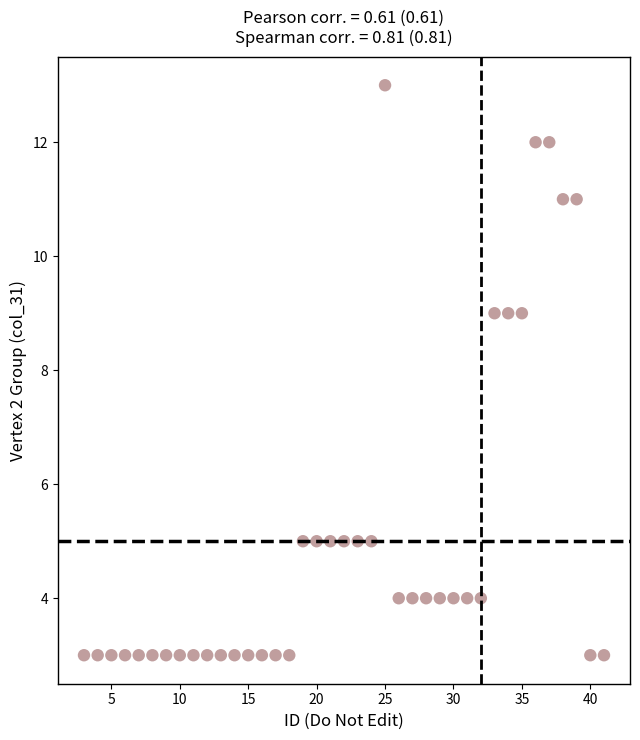

What is the range of X values (max minus min)?

38